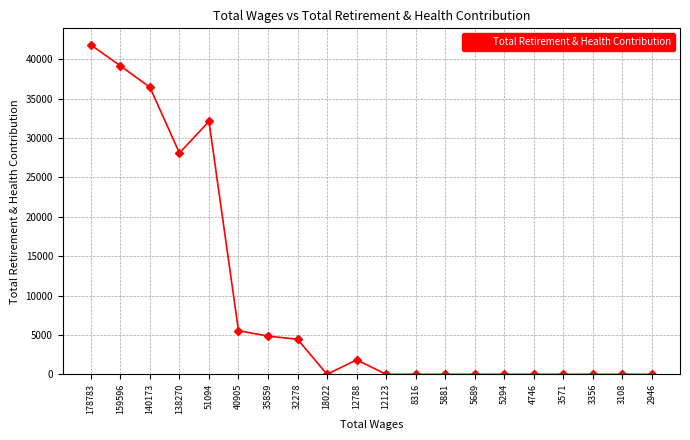

Reading left to right, list all the values displayed in this chart.

178783=41845	159596=39175	140173=36459	138270=28108	51094=32119	40905=5541	35859=4860	32278=4452	18022=0	12788=1845	12123=0	8316=0	5881=0	5689=0	5294=0	4746=0	3571=0	3356=0	3108=0	2946=0